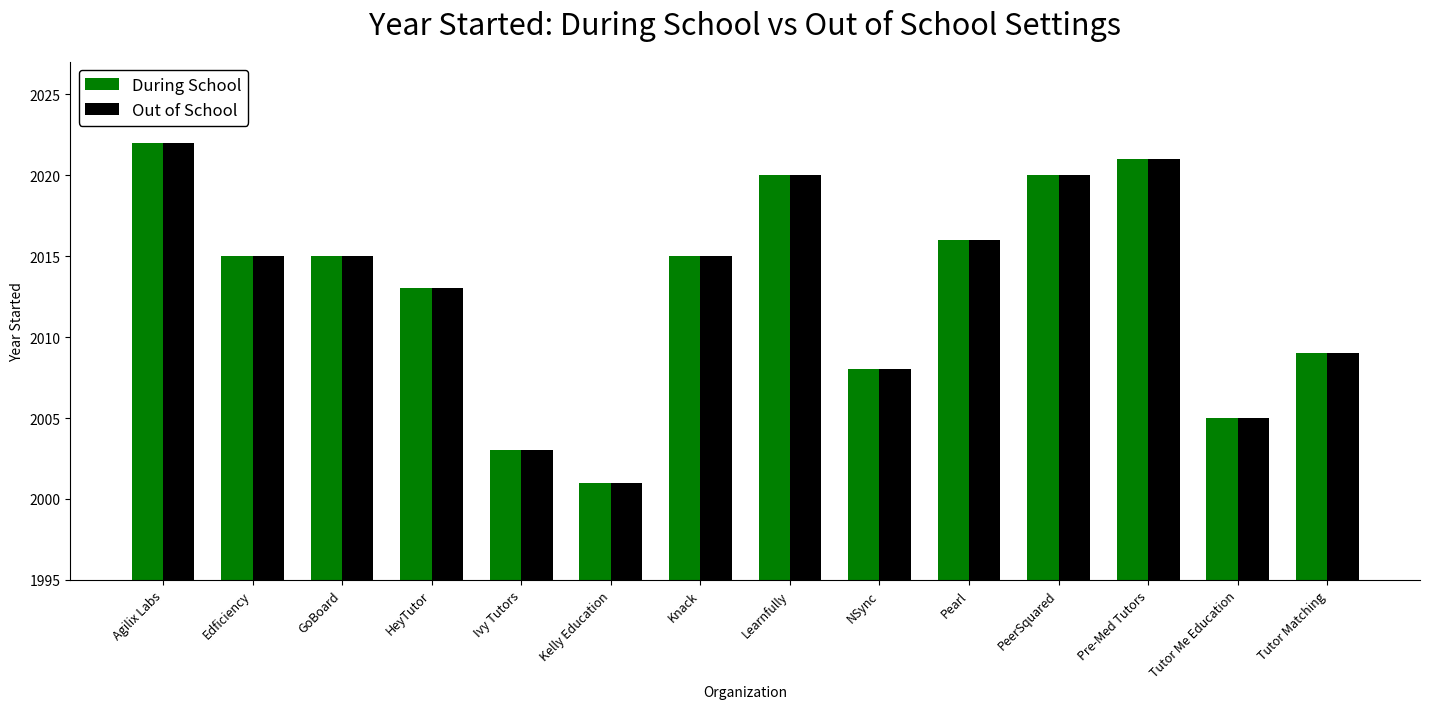

What is the smallest value displayed?

2001